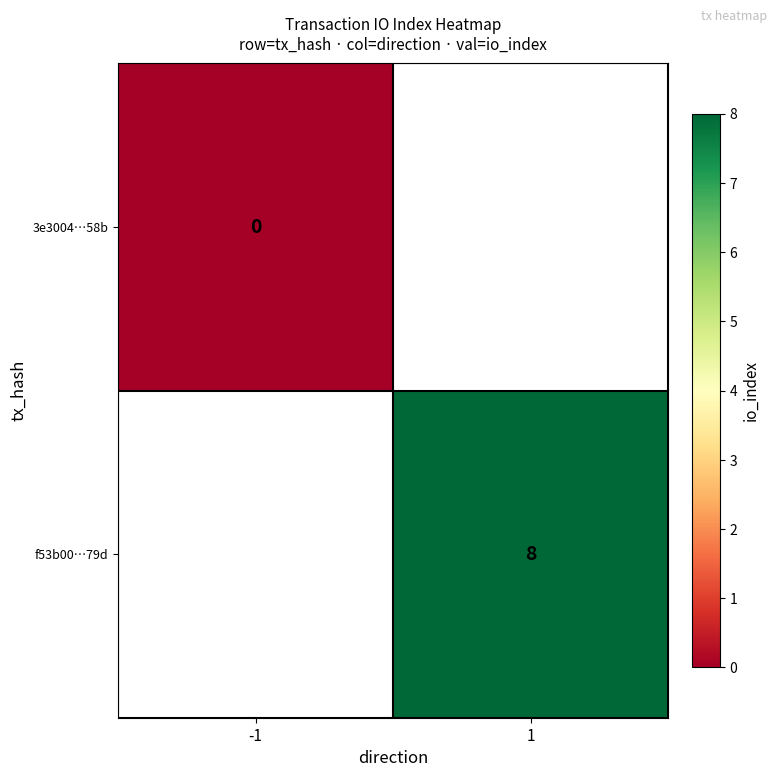

The f53b00…79d series shows 5 at 1. True or false?

False